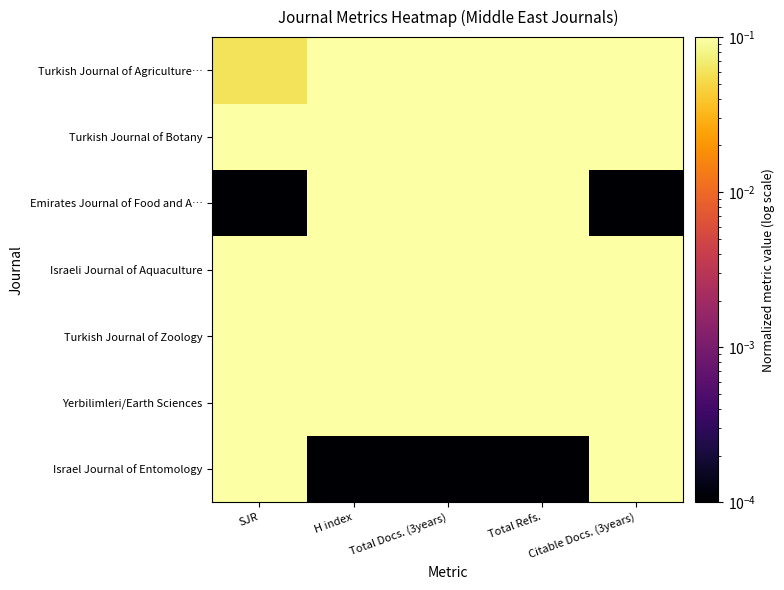

What is the difference between the highest and lowest values at SJR?

1.0